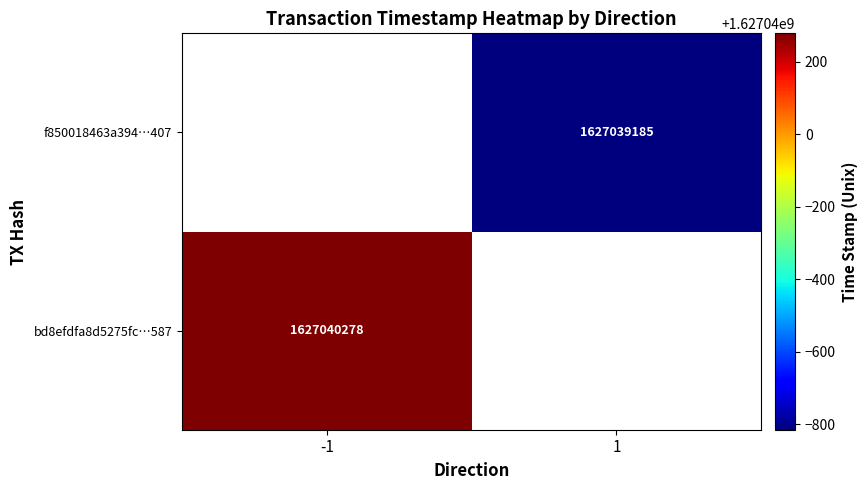

The value of f850018463a39408b1b602a845deaf224e0b407 at 0 is 1. True or false?

True